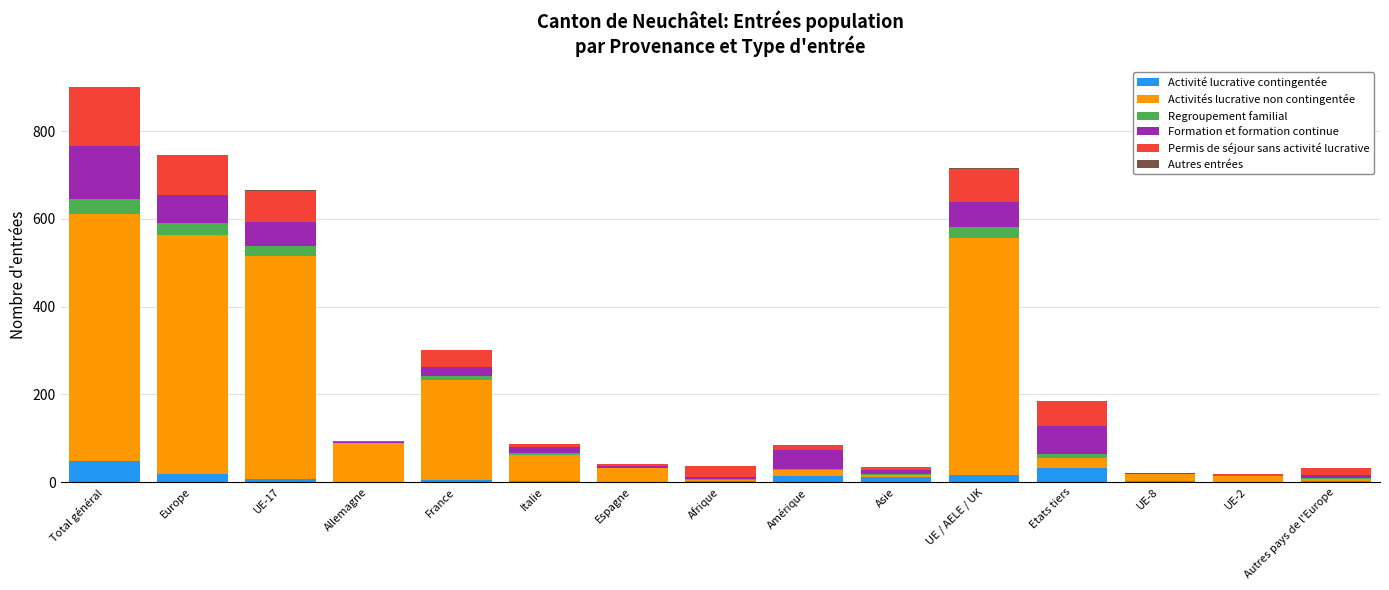

At which category is the sum across all series the highest?

Total général